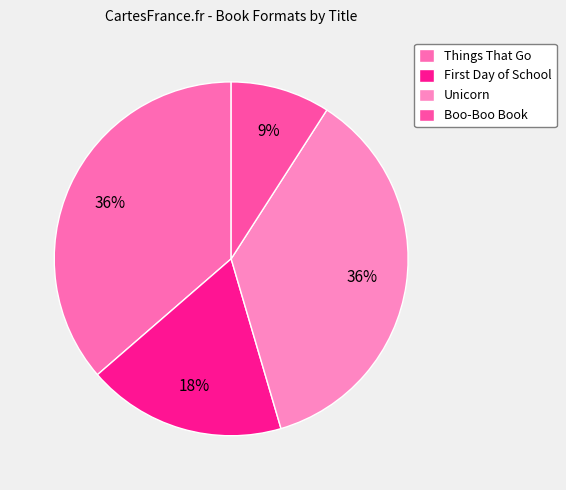

True or false: Boo-Boo Book accounts for 19% of the total.

False